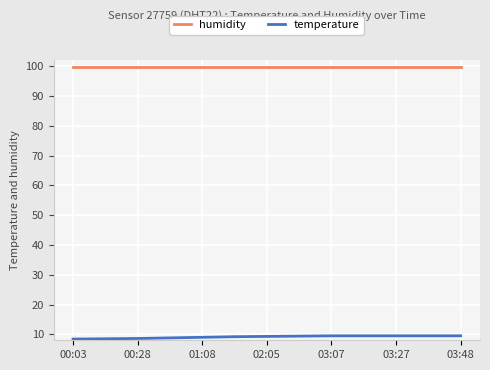

Does the chart have visible grid lines?

Yes